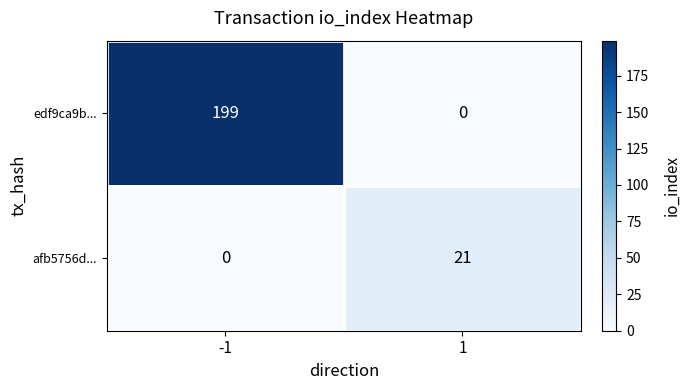

True or false: afb5756d... has a value of 0 at -1.

True